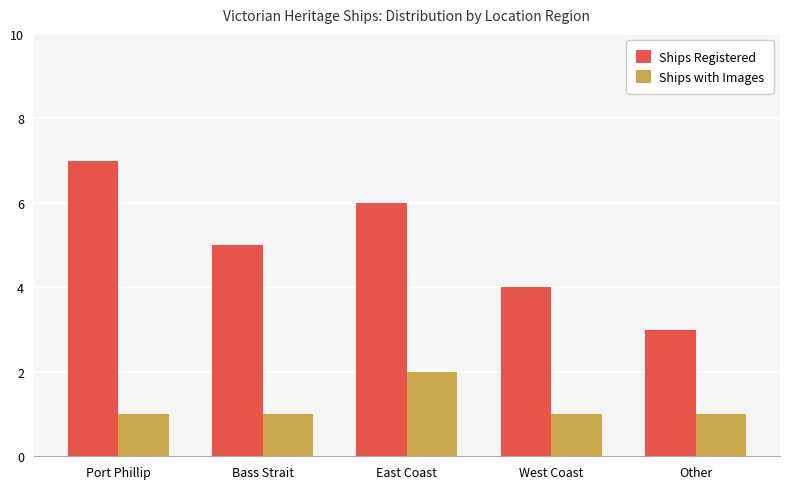

Rank the series at Bass Strait from highest to lowest value.

Ships Registered, Ships with Images